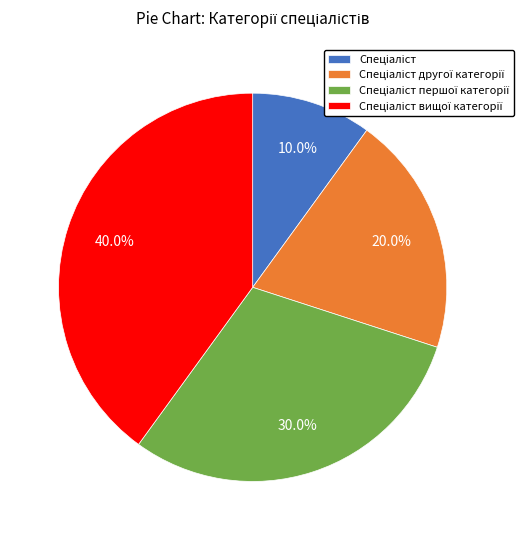

To the nearest percent, what is the difference between the largest and smallest slice percentages?

30%